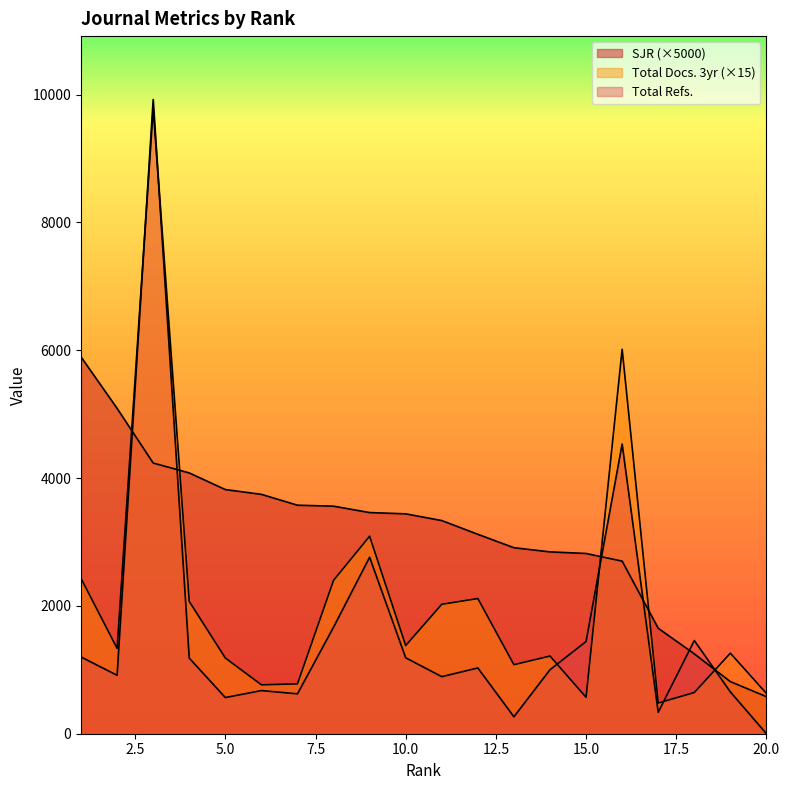

At which label is SJR closest to 3237?

11